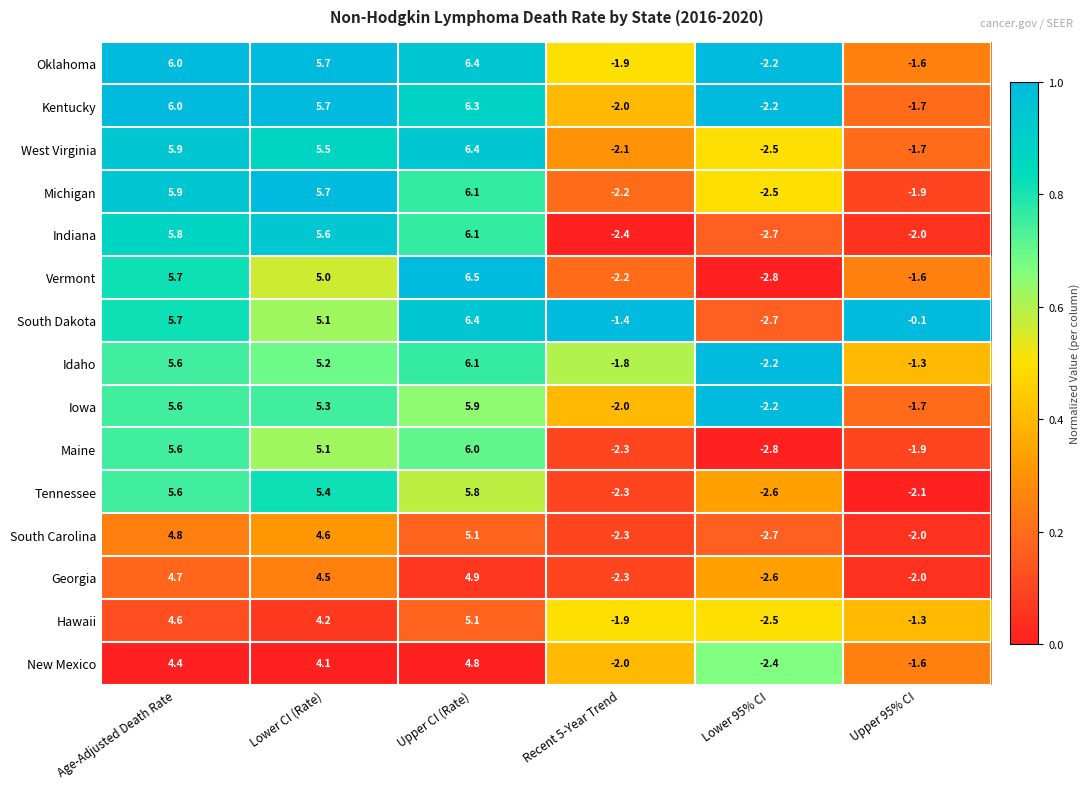

What is the greatest value displayed?

6.5